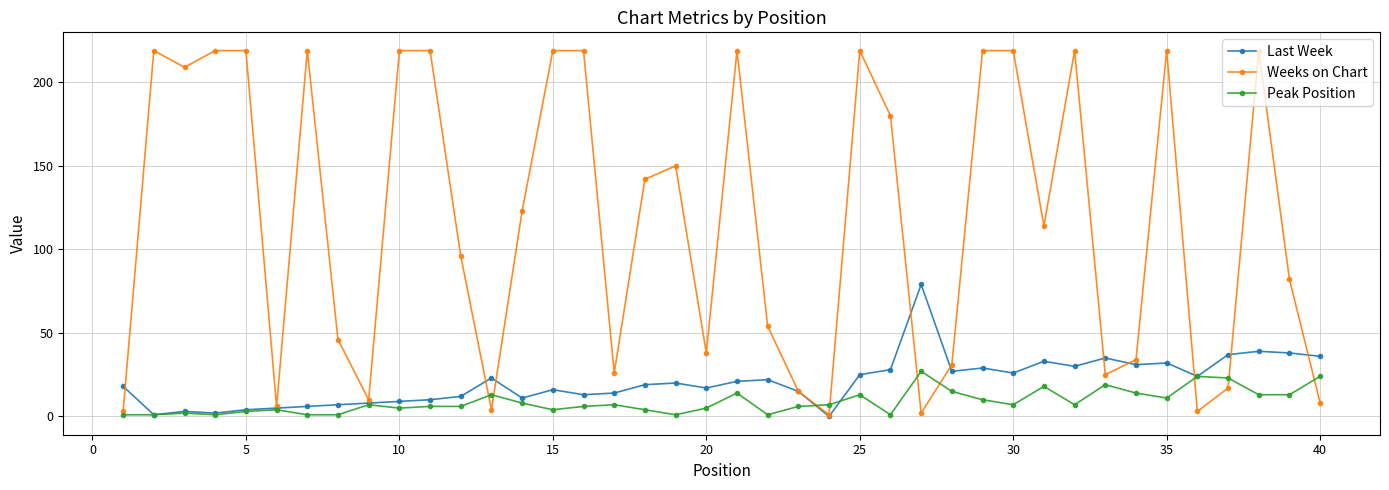

True or false: Last Week has more than 0 points higher than both neighbors.

True